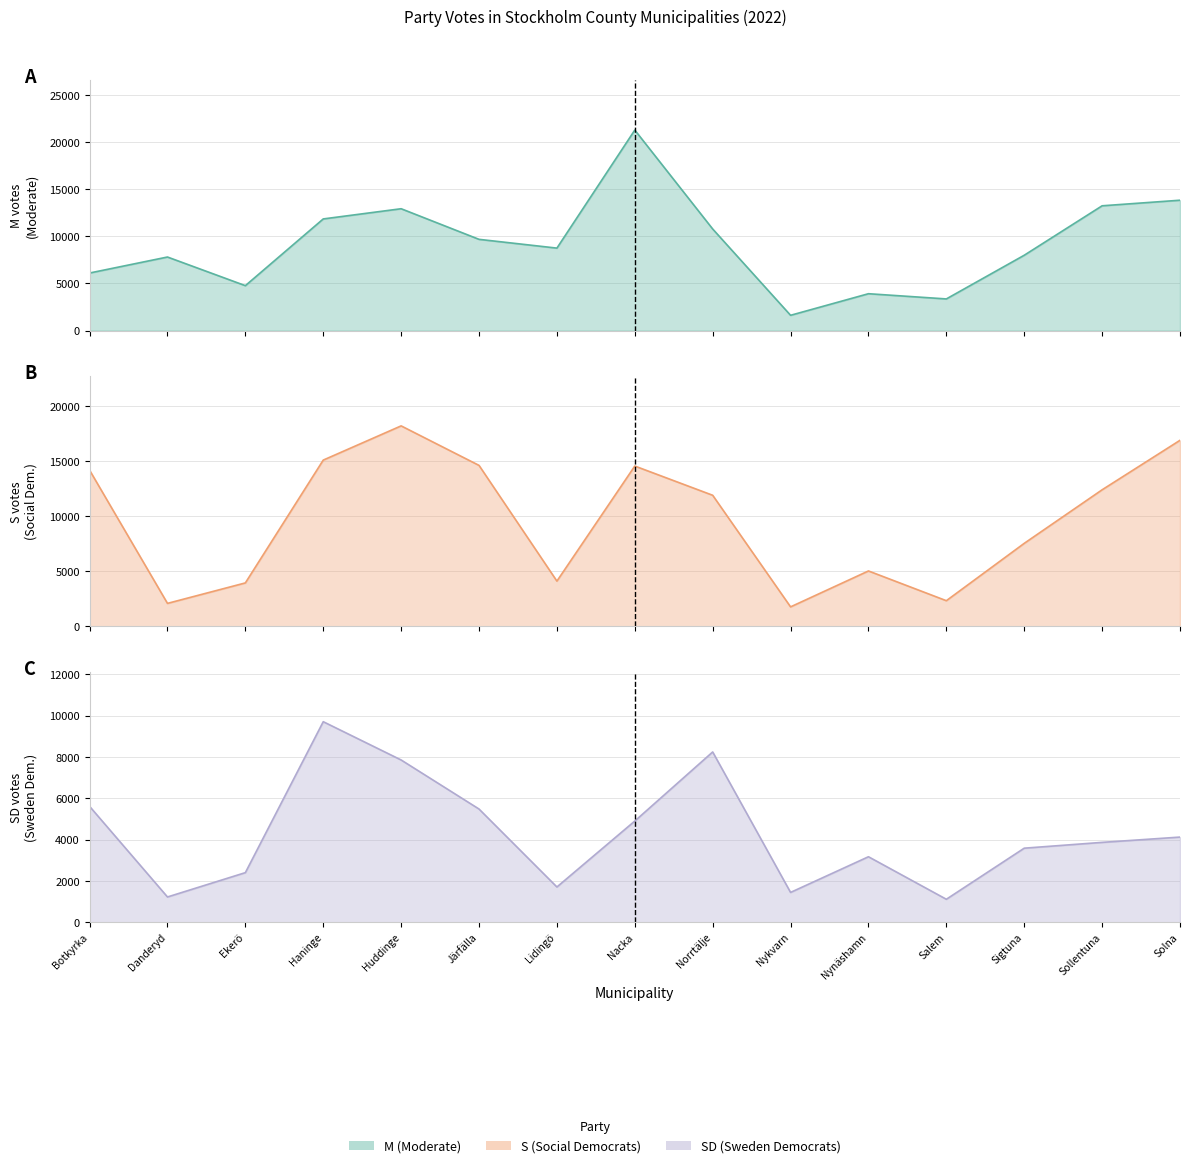

Read the M value at Sigtuna, to the nearest 10.

8000